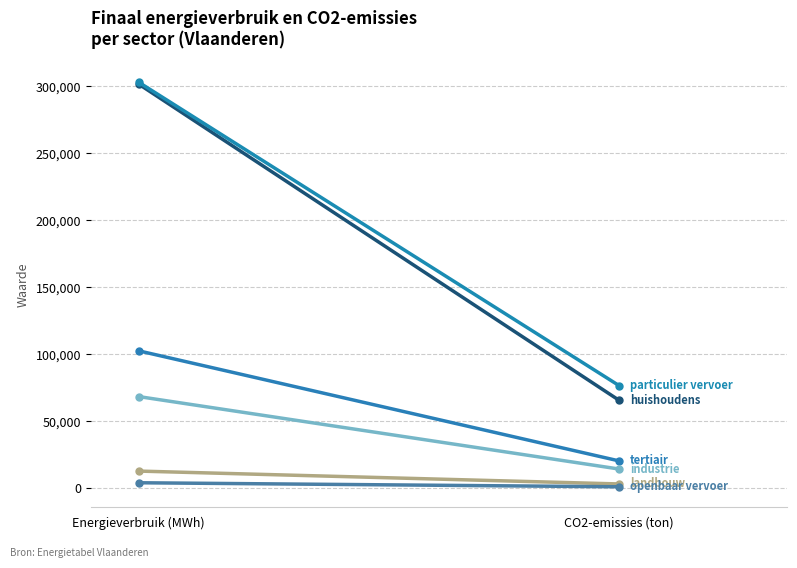

Rank the categories by industrie value from lowest to highest.

CO2-emissies (ton), Energieverbruik (MWh)